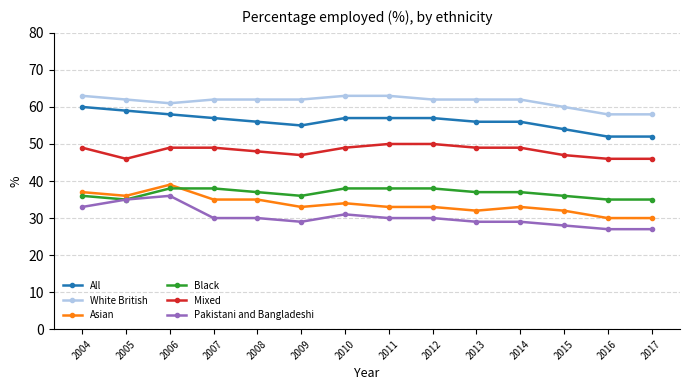

The value of Mixed at 2011 is 50. True or false?

True